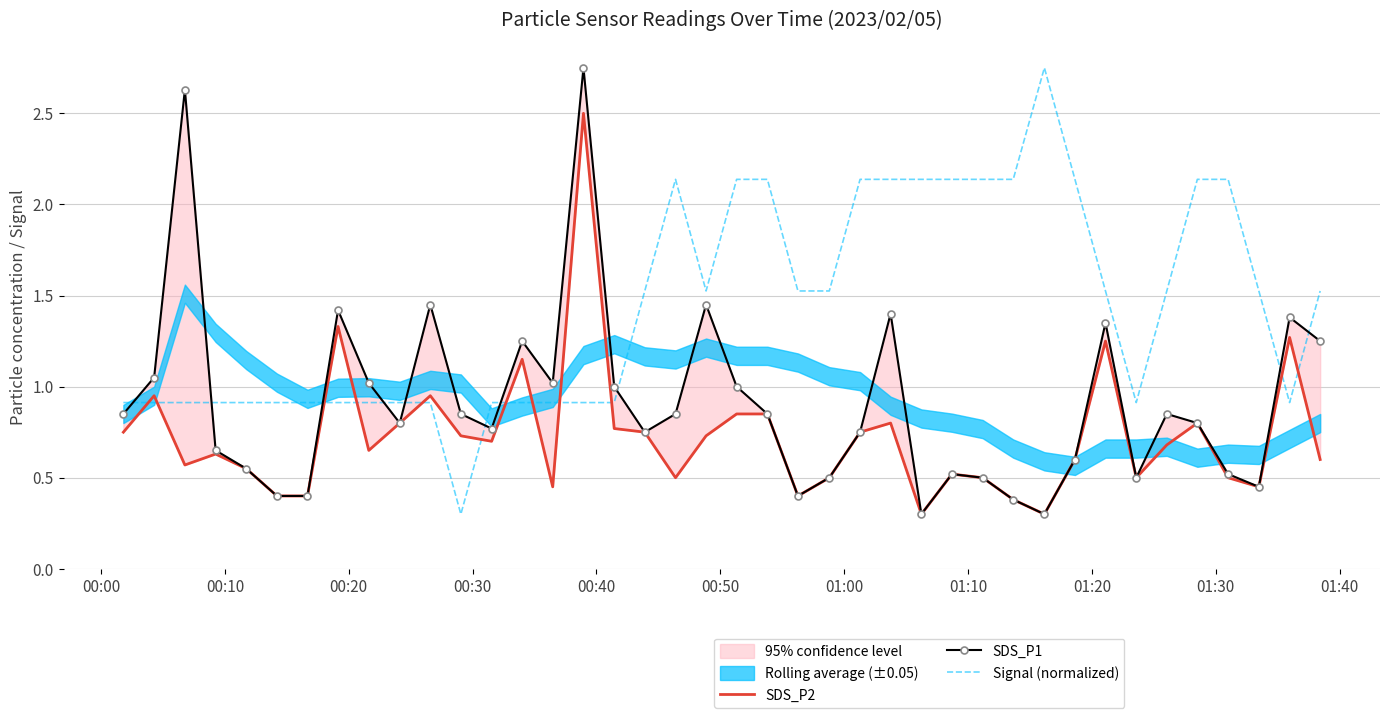

Is this an area chart (filled region under the line)?

No